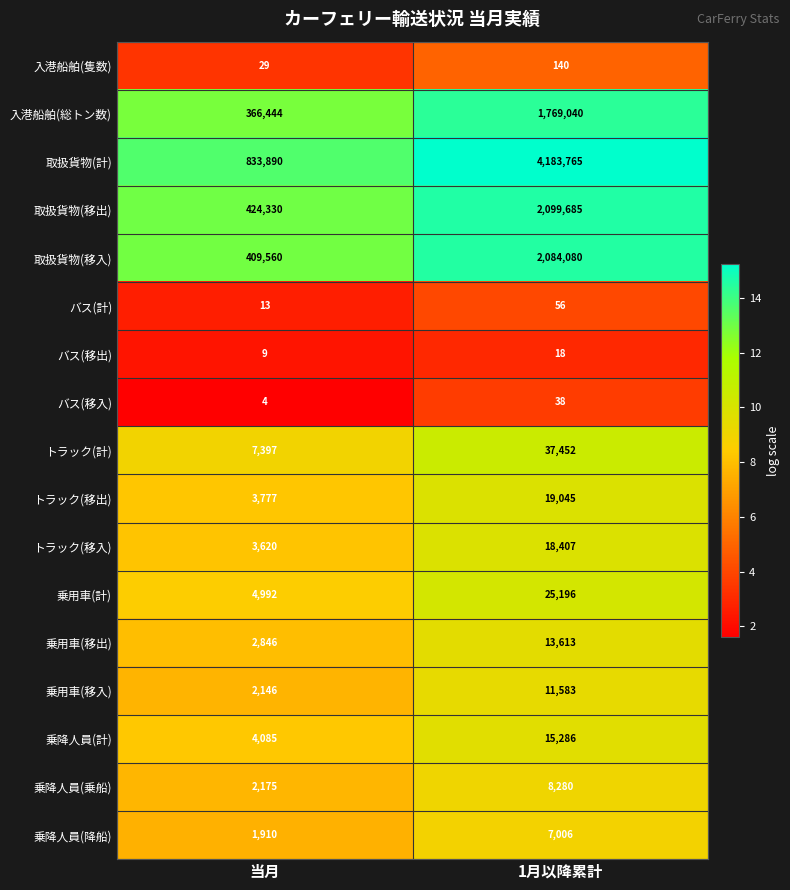

Is it true that バス(移出) equals 9 at 当月?

True